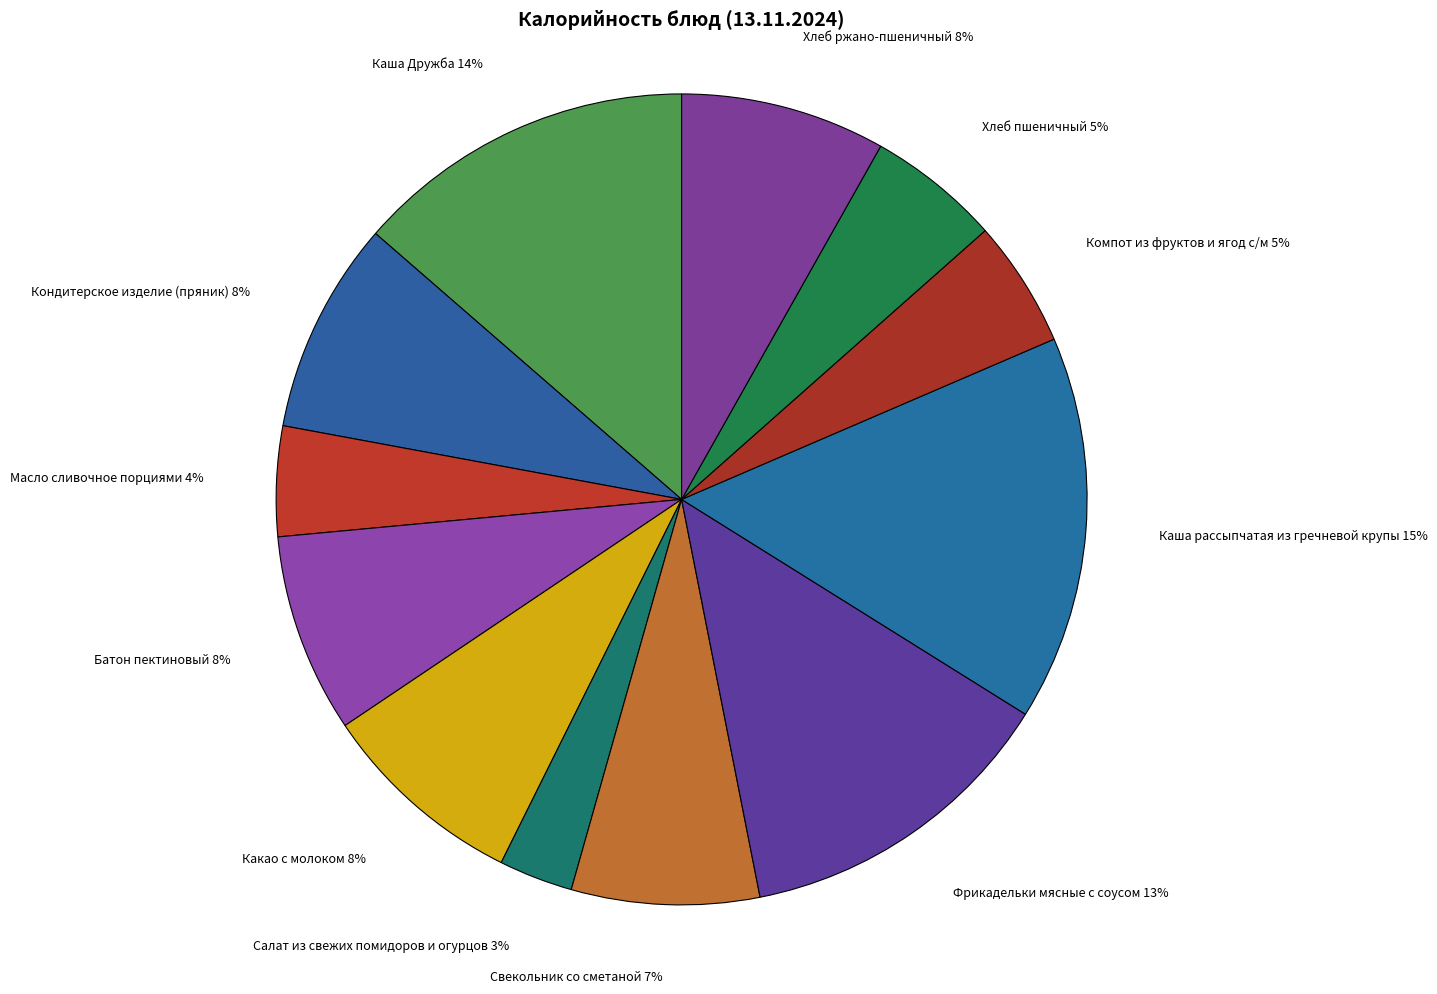

What percentage is the Компот из фруктов и ягод с/м slice, to the nearest percent?

5%